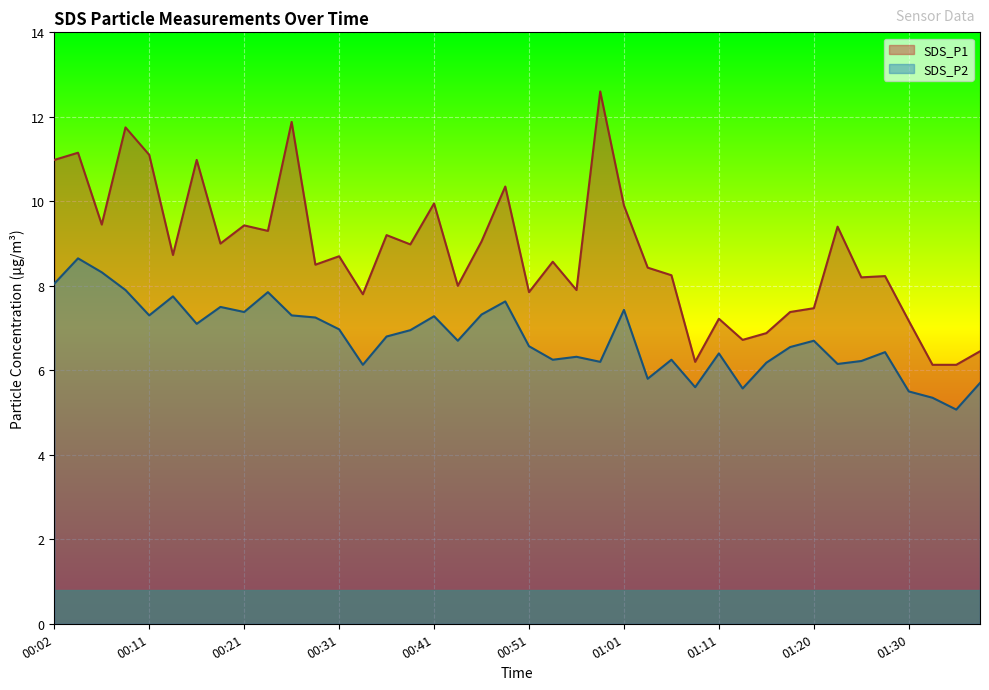

What is the value of the SDS_P2 point at the 32nd from the left?

6.5